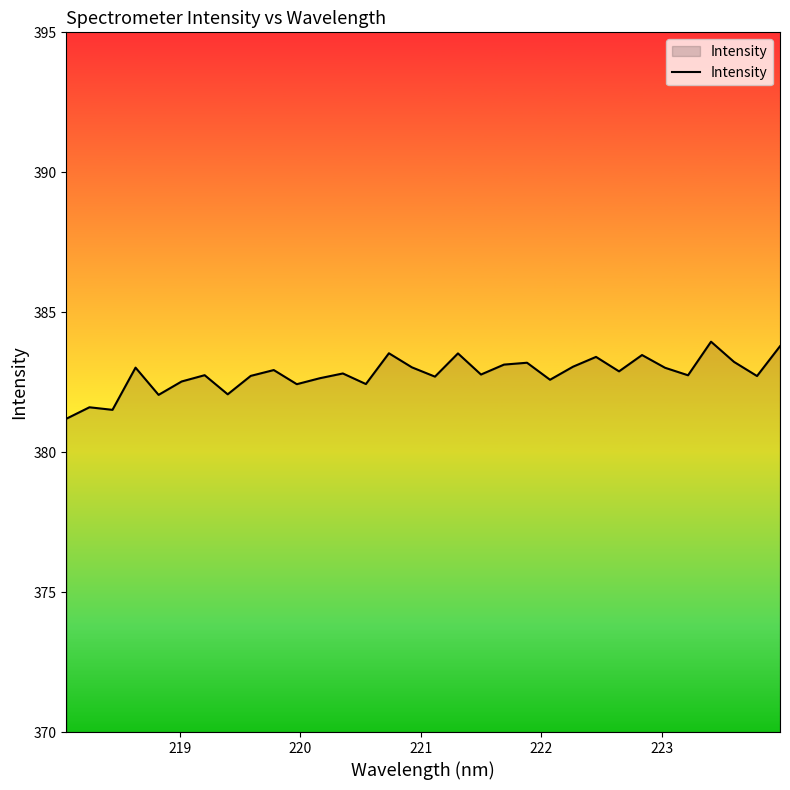

What is the minimum value shown in the chart?

381.2